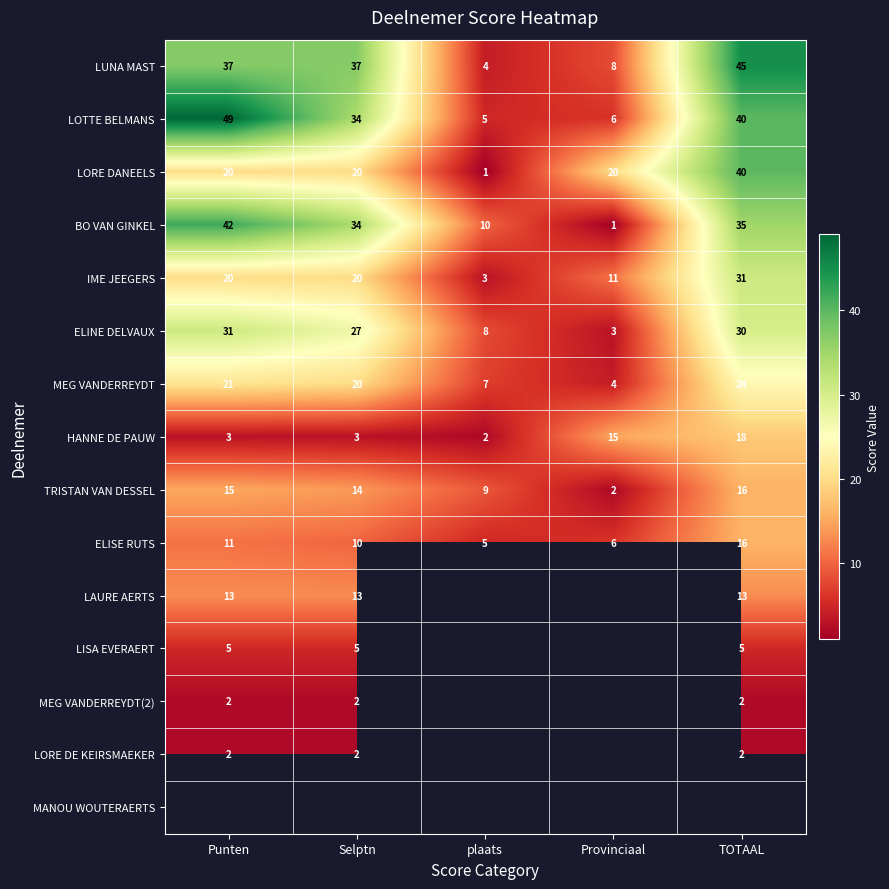

What is the sum of the HANNE DE PAUW values at TOTAAL and Punten?

21